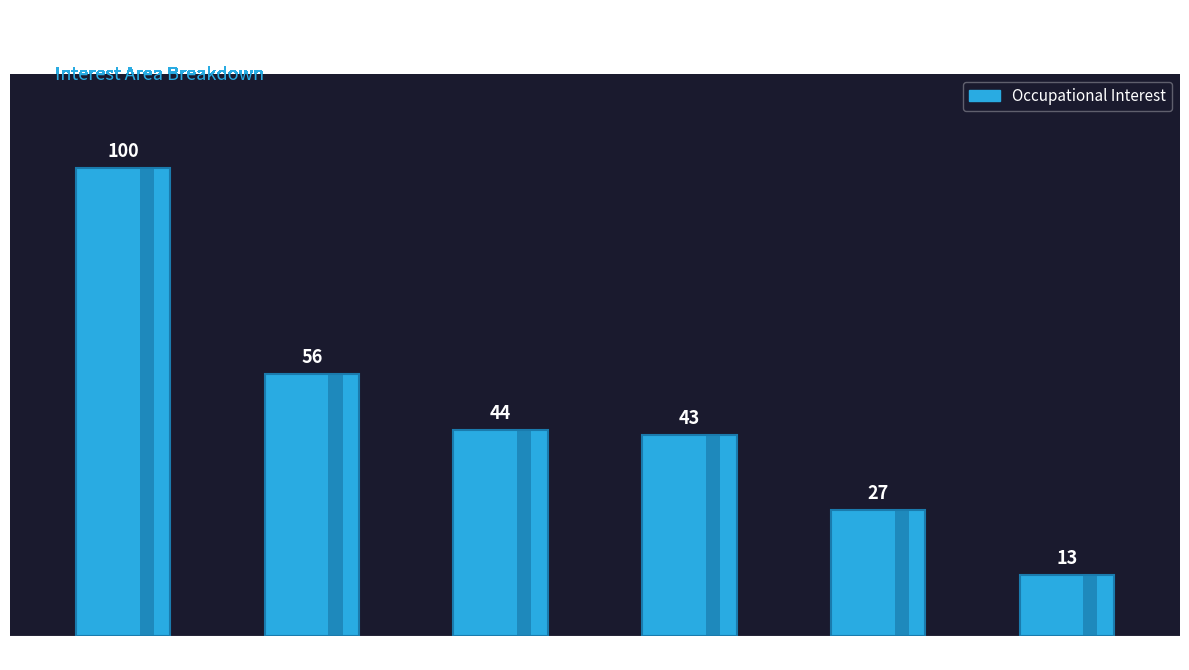

What is the average value?

47